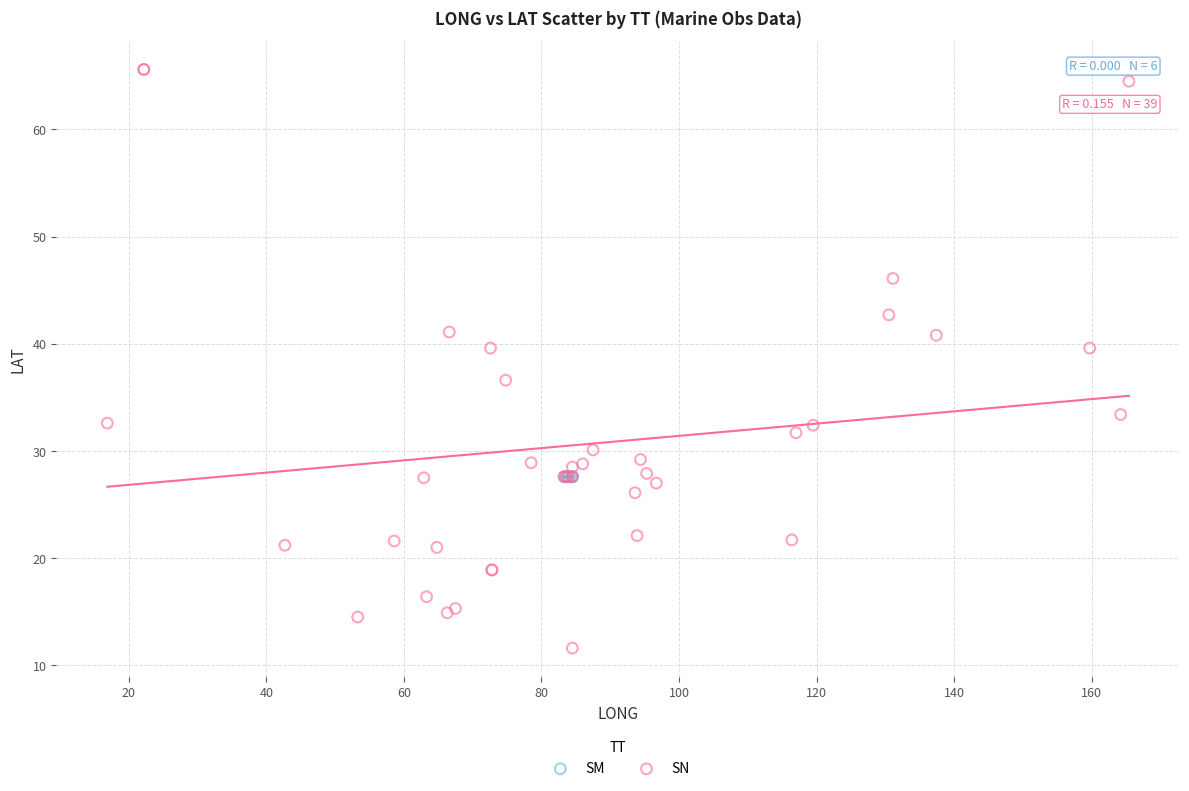

Which series reaches the minimum Y coordinate?

SN